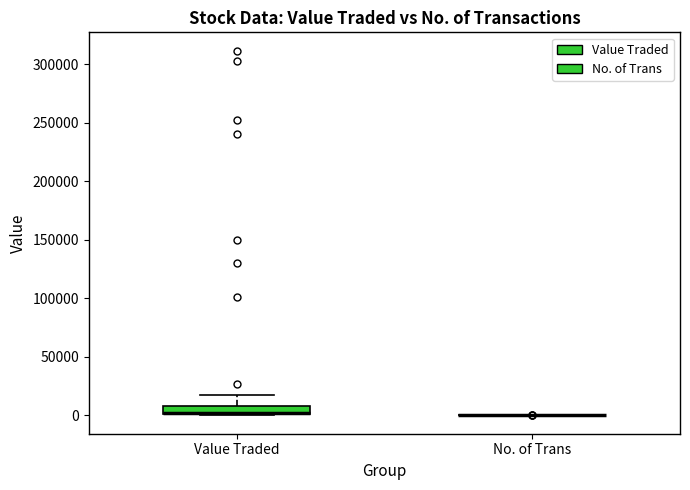

Where is the lower edge of the box for Value Traded on the y-axis? The values are not printed on the chart, so give them approximately, as read against the axis.

0